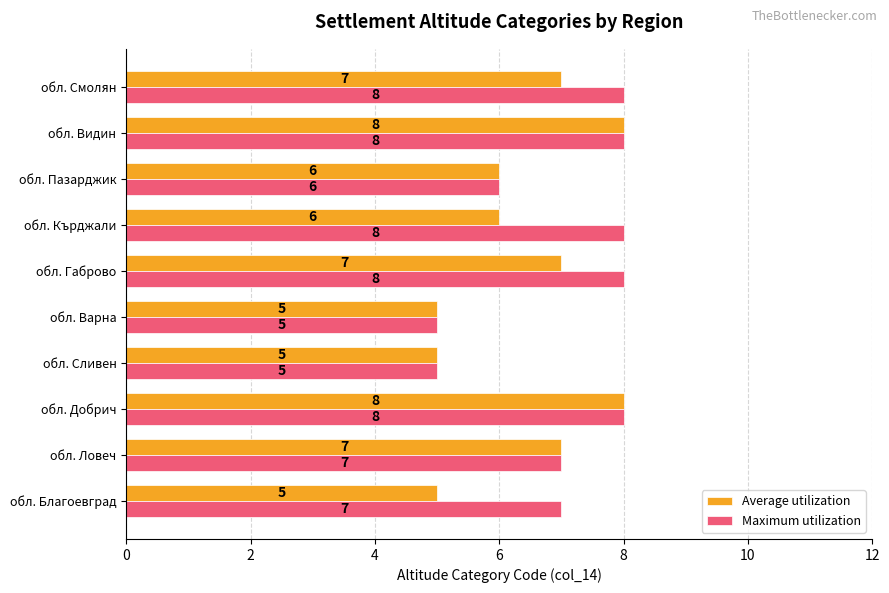

What is the highest value of the Maximum utilization series?

8